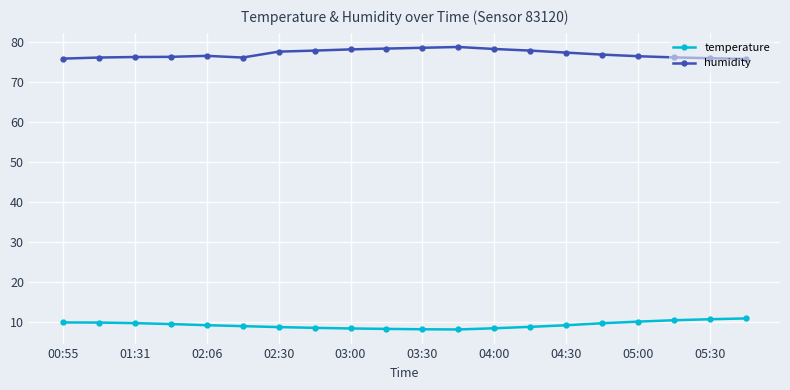

Which series has the largest total across all categories?

humidity